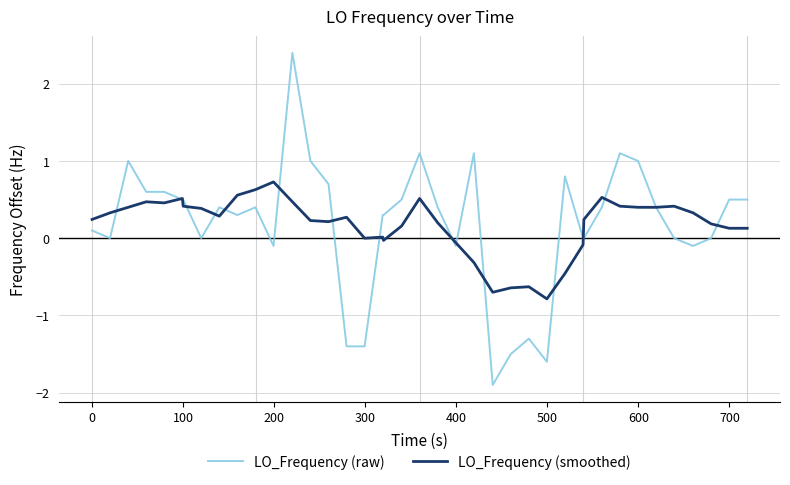

What is the maximum value shown in the chart?

2.4